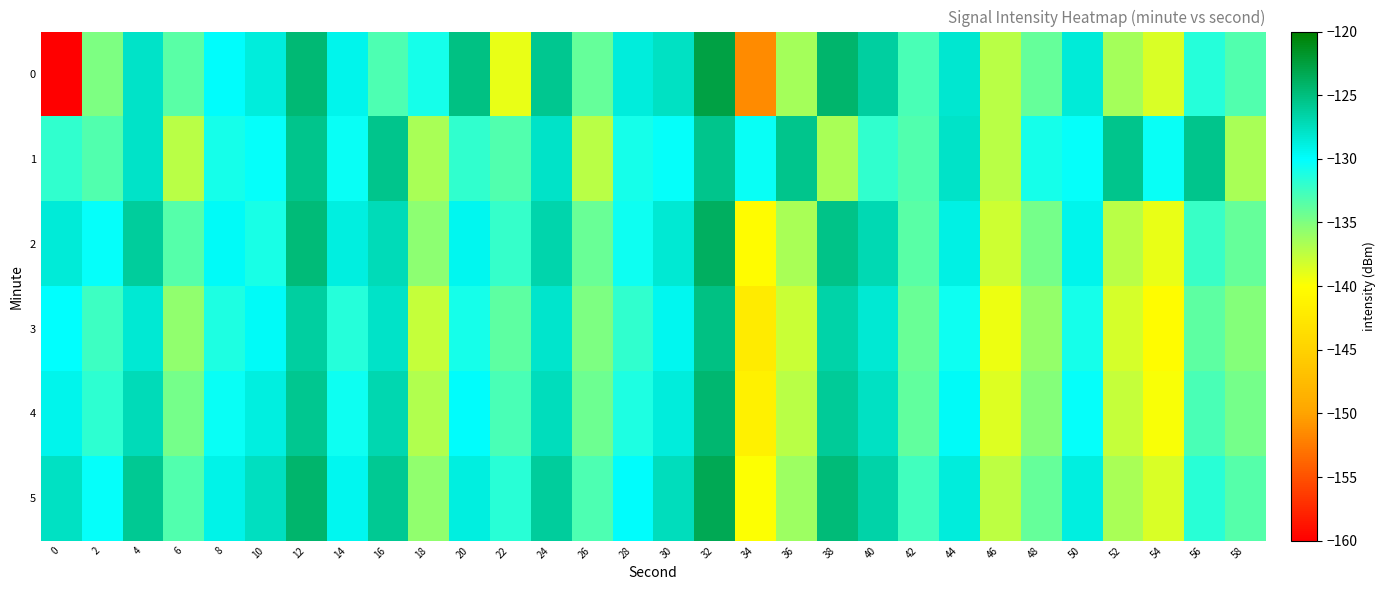

Between 20 and 0, which is larger?

20